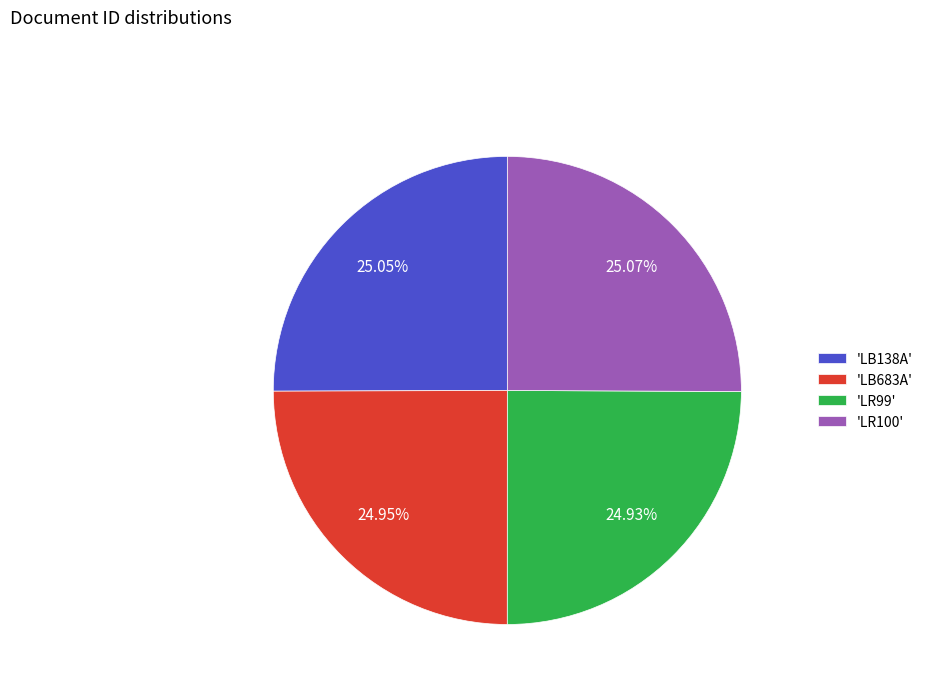

Approximately how many times larger is the value at 'LB138A' compared to 'LR100'?

1.0